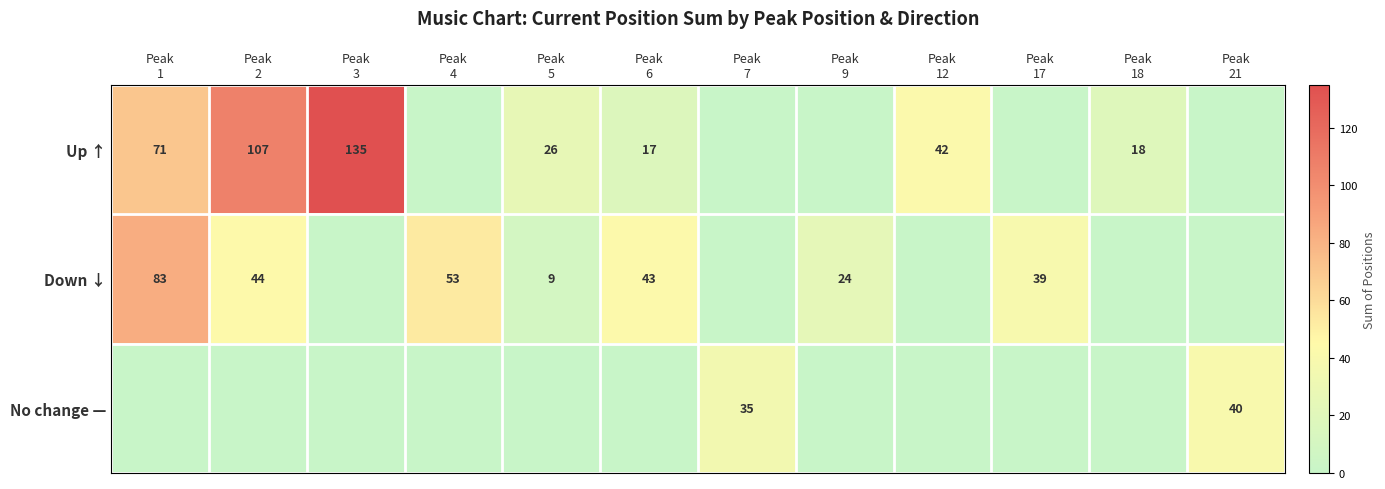

At which category is the sum across all series the highest?

Peak
1